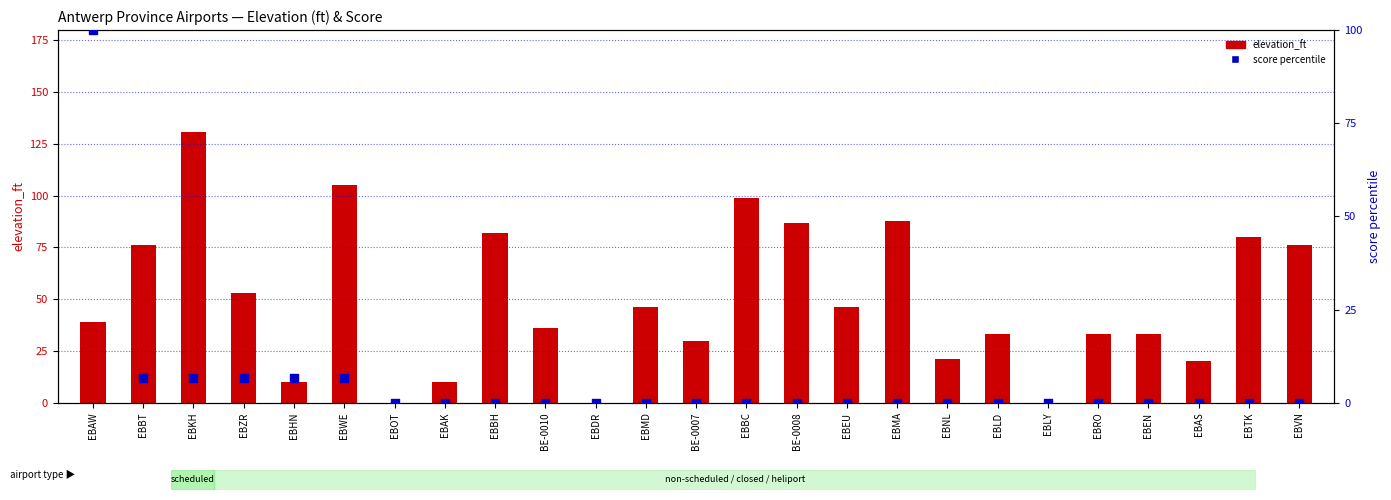

What are all the series names shown in the legend?

elevation_ft, score percentile